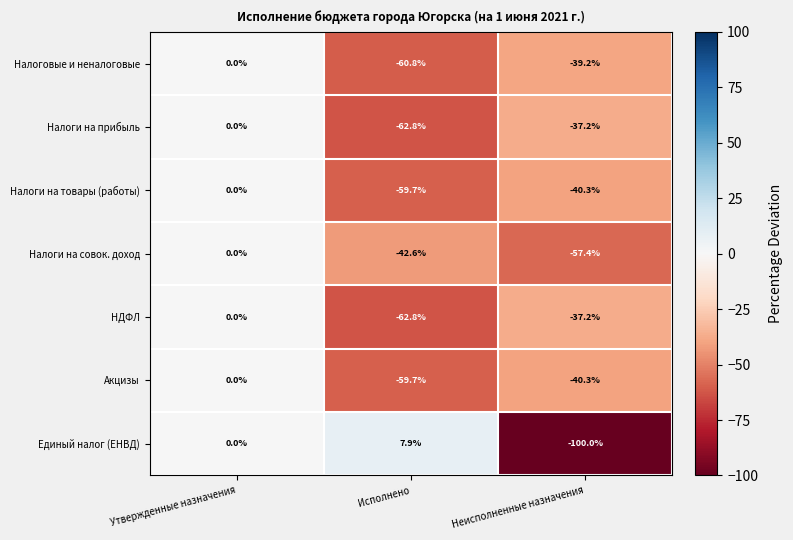

What is the difference between the maximum and minimum values in the Налоговые и неналоговые series?

60.8